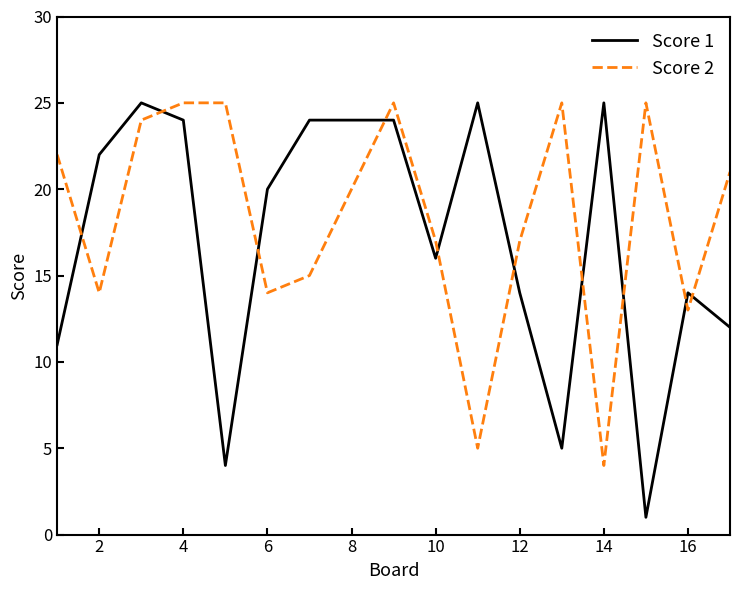

What is the difference between the maximum and minimum values in the Score 2 series?

21